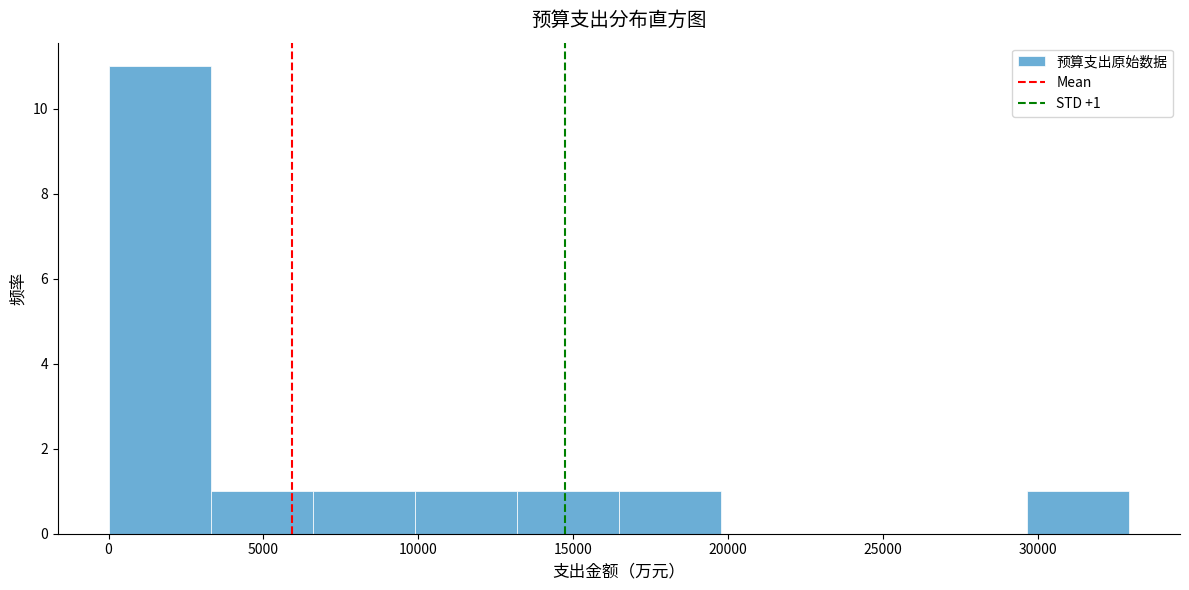

Which range on the x-axis has the tallest bar?

0 to 3500